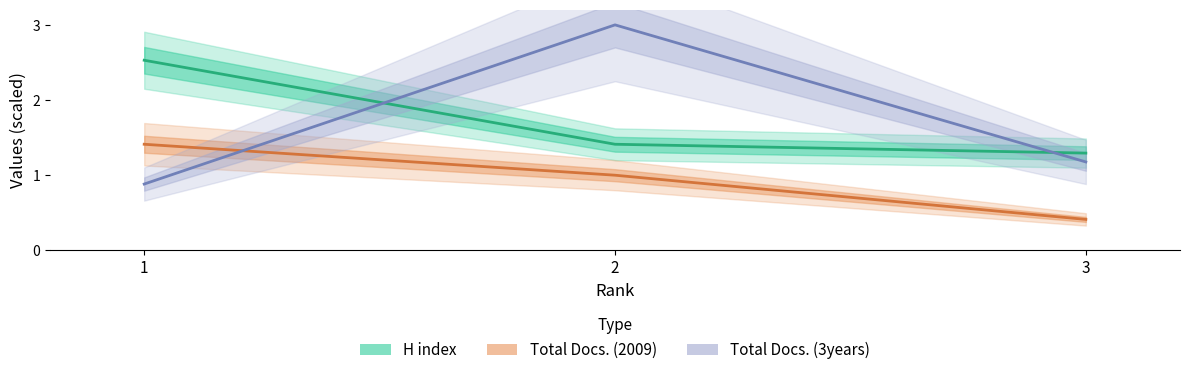

What is the total value across all series at 1?

4.8